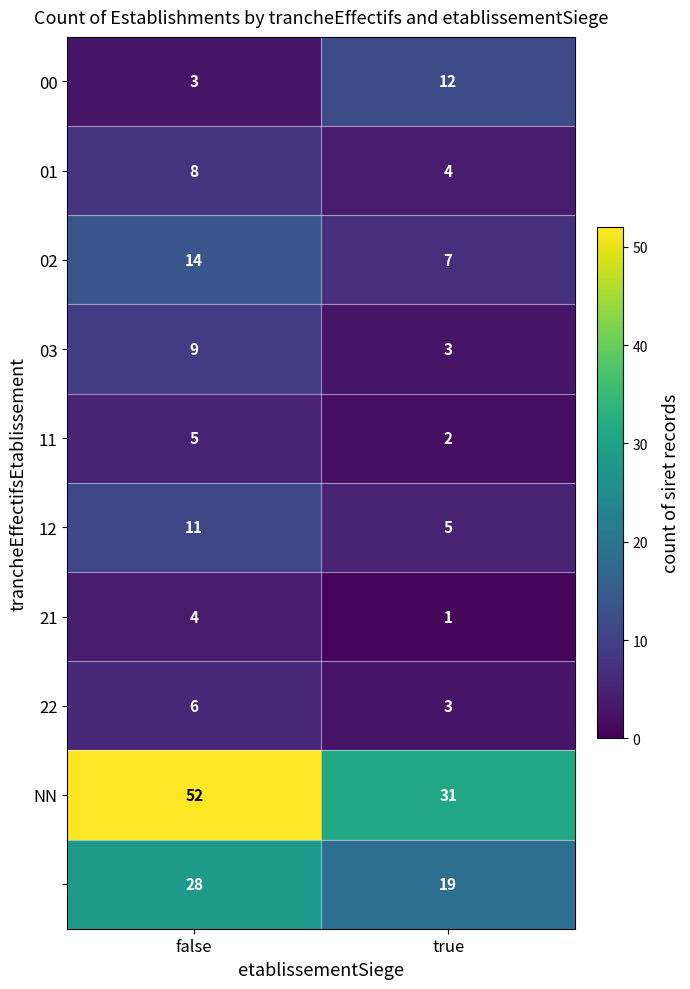

What is the total value across all series at true?

87